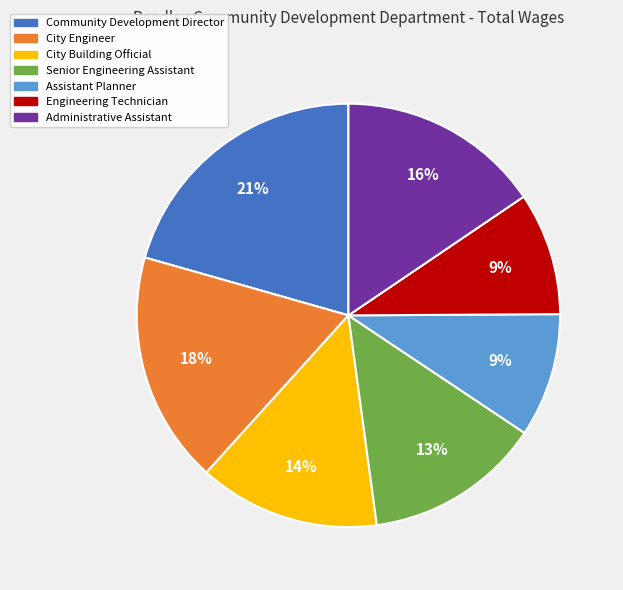

Which slice is the largest?

Community Development Director